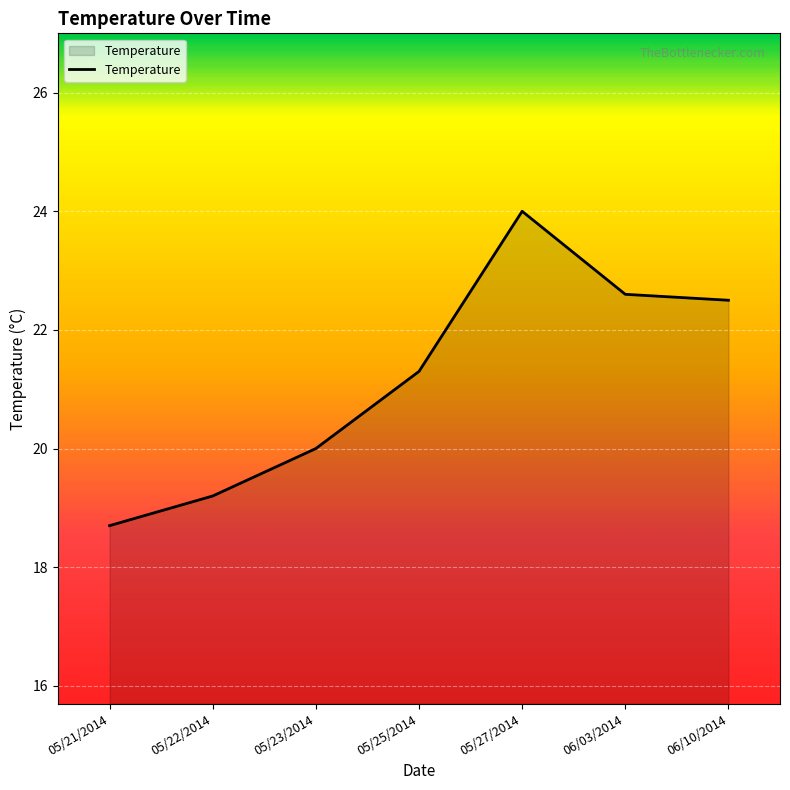

How many lines are shown in the chart?

1